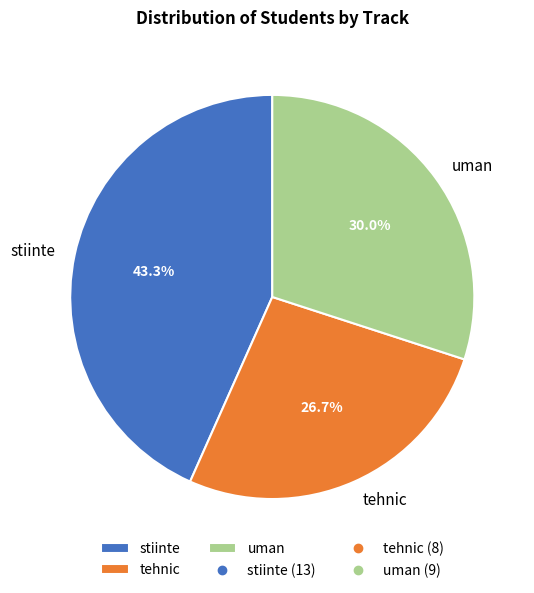

Between uman and tehnic, which is larger?

uman